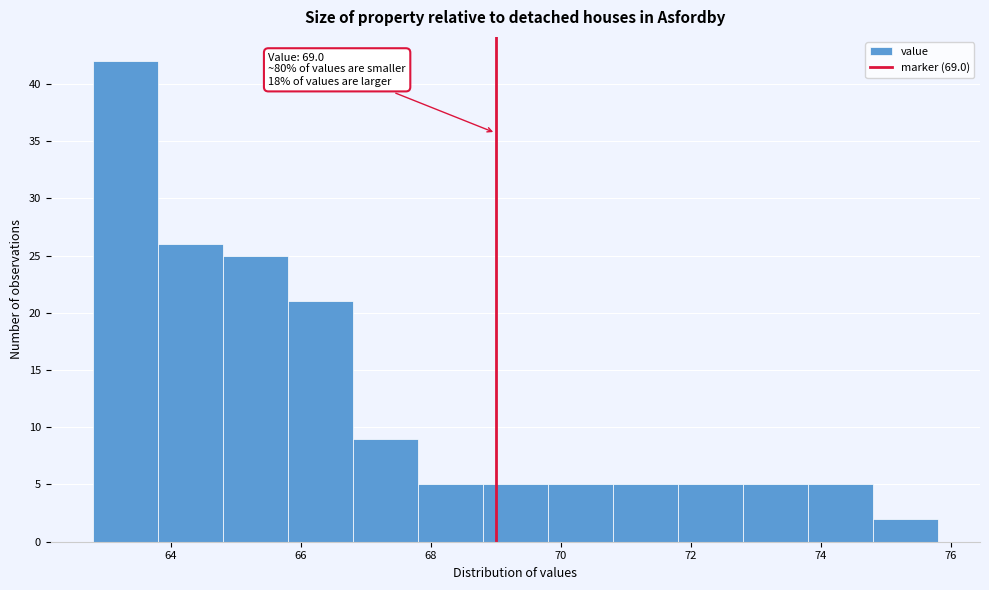

Which range on the x-axis has the tallest bar?

62.8 to 63.8